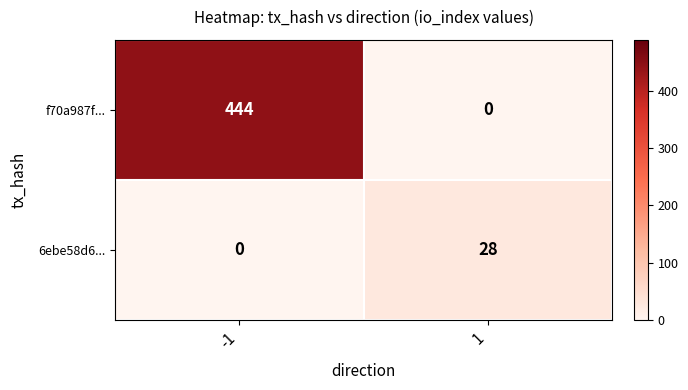

Reading left to right, extract all data points from this chart.

f70a987f...: 444	0
6ebe58d6...: 0	28